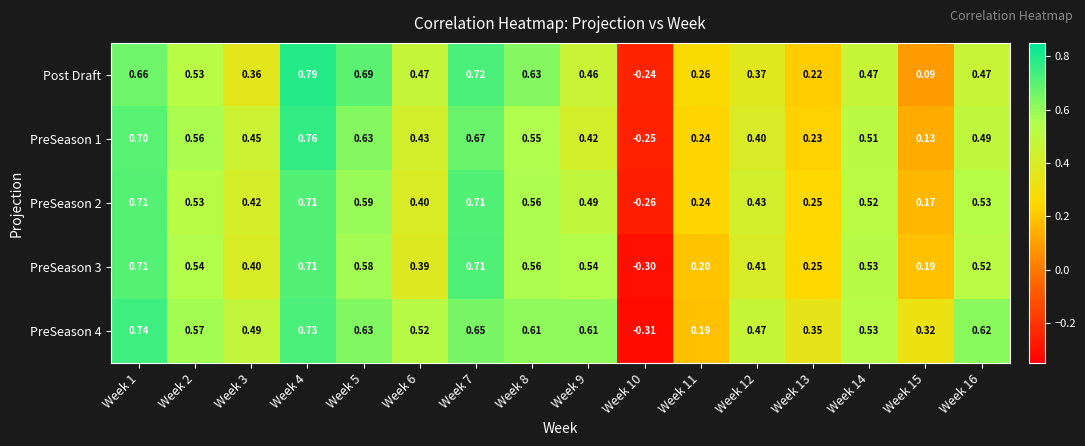

Is the value of Post Draft at Week 15 greater than the value of PreSeason 1 at Week 2?

No